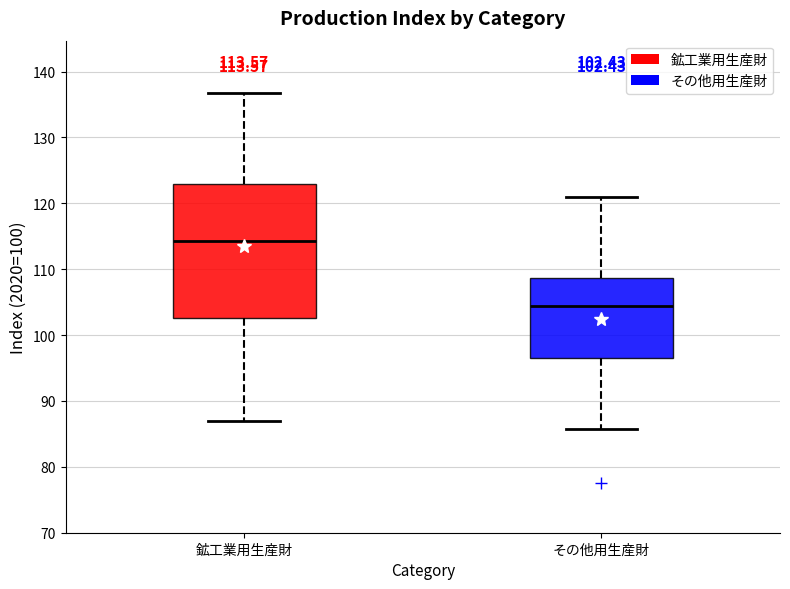

Which box's median line is the lowest?

その他用生産財